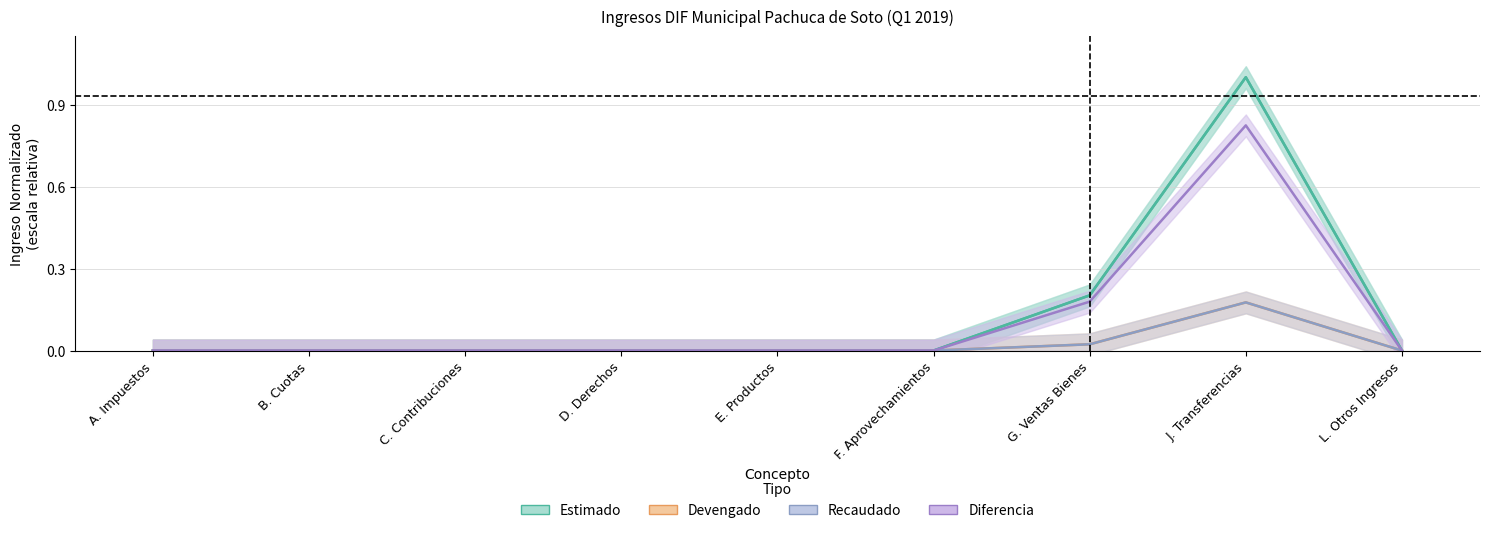

True or false: Diferencia has a value of 0.5 at F. Aprovechamientos.

False